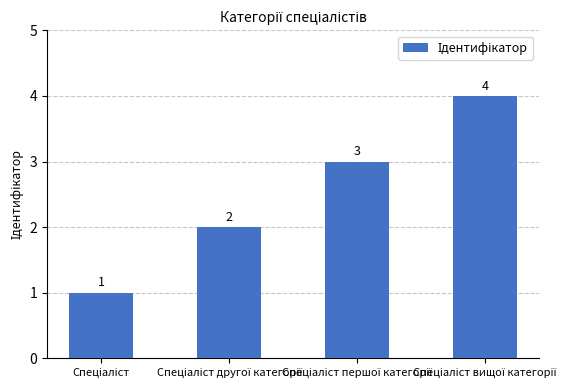

What is the maximum value shown in the chart?

4